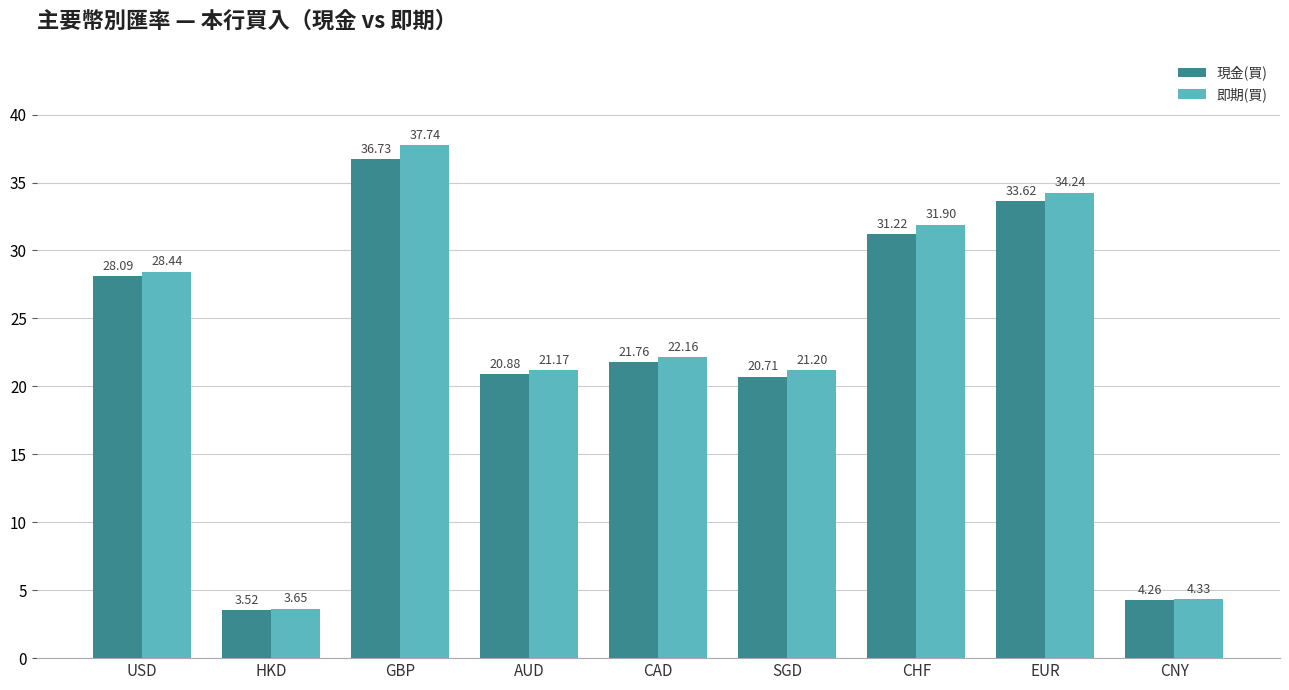

What is the label of the 3rd bar from the right?

CHF